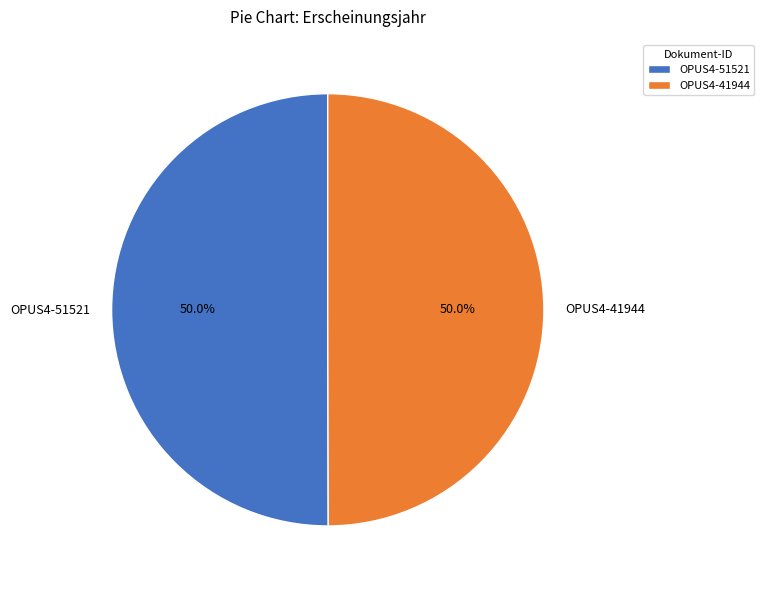

To the nearest percent, what is the average slice percentage?

50%